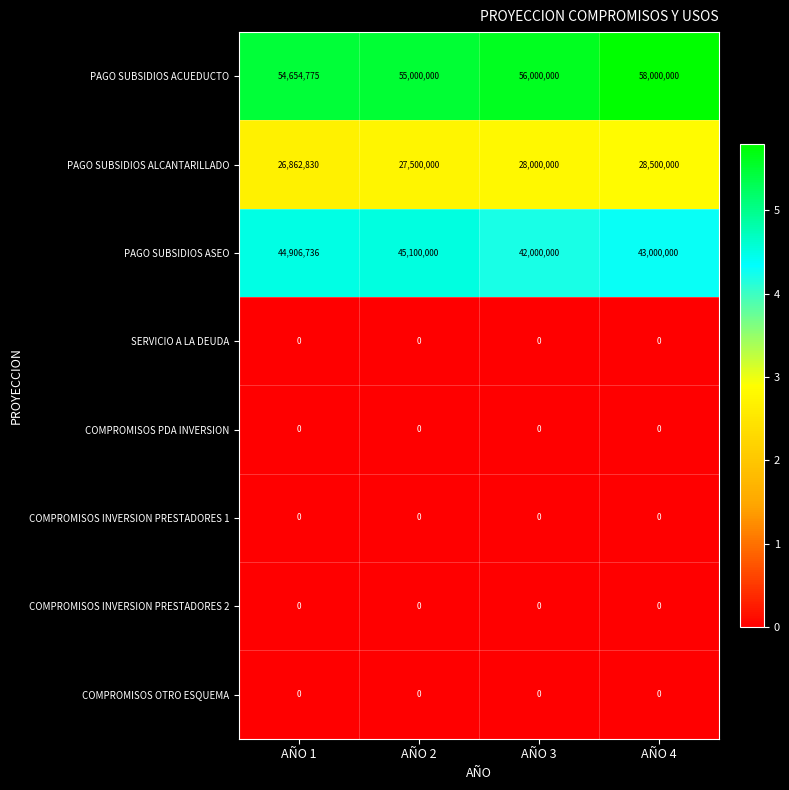

The PAGO SUBSIDIOS ASEO series shows 42000000 at AÑO 3. True or false?

True